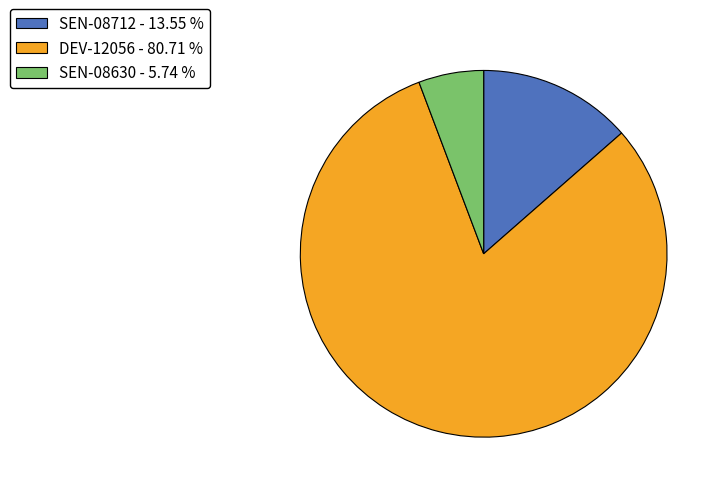

Between DEV-12056 - 80.71 % and SEN-08630 - 5.74 %, which is larger?

DEV-12056 - 80.71 %